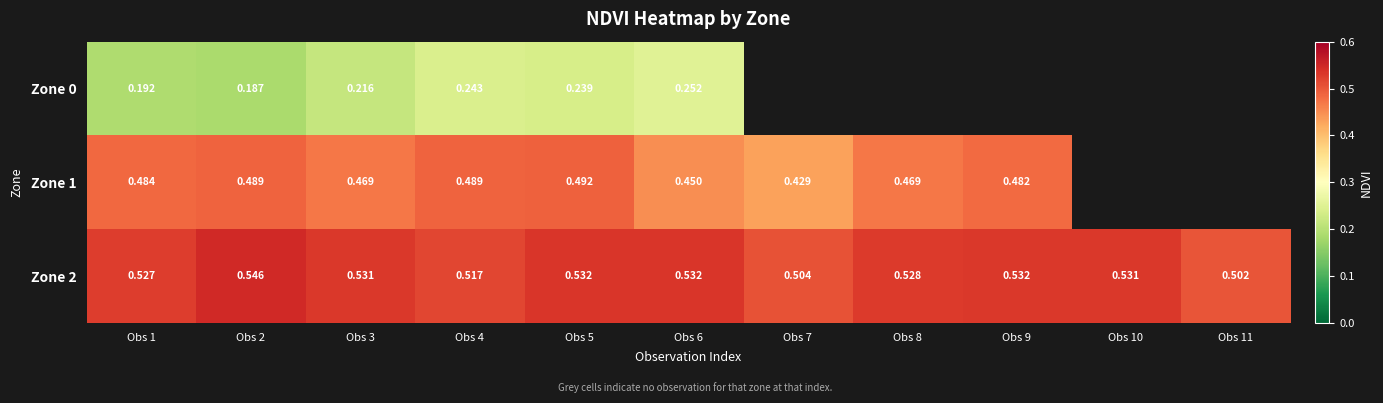

The Zone 0 series shows 0.3 at Obs 6. True or false?

True